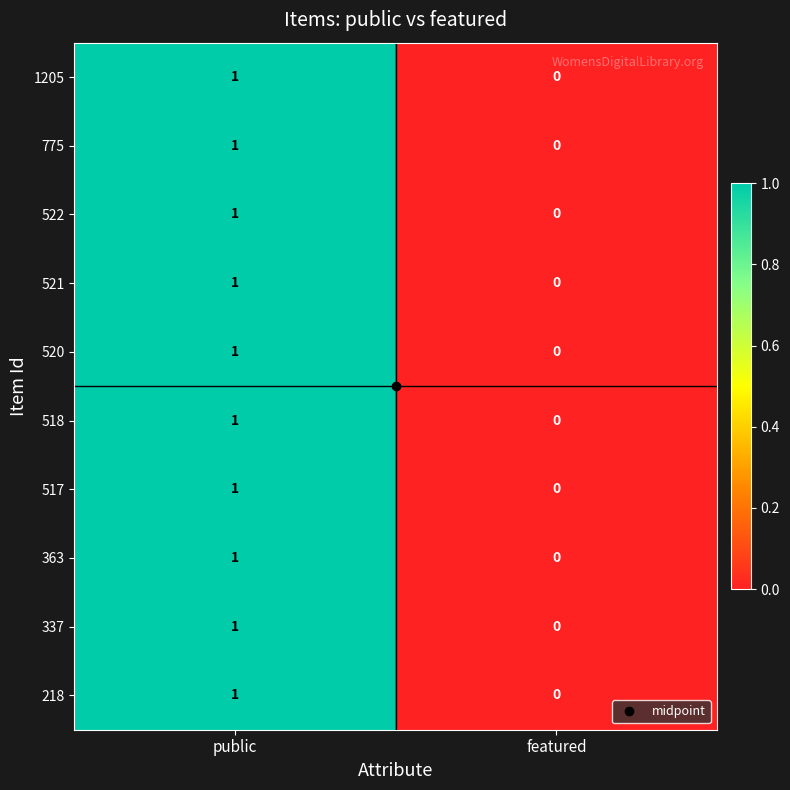

Where is 1205 nearest to the value 0?

featured